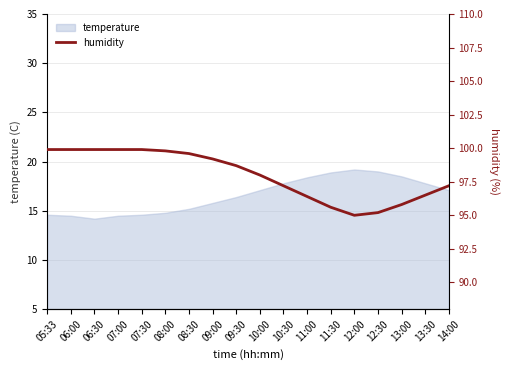

Does the chart display data point markers on the line(s)?

No